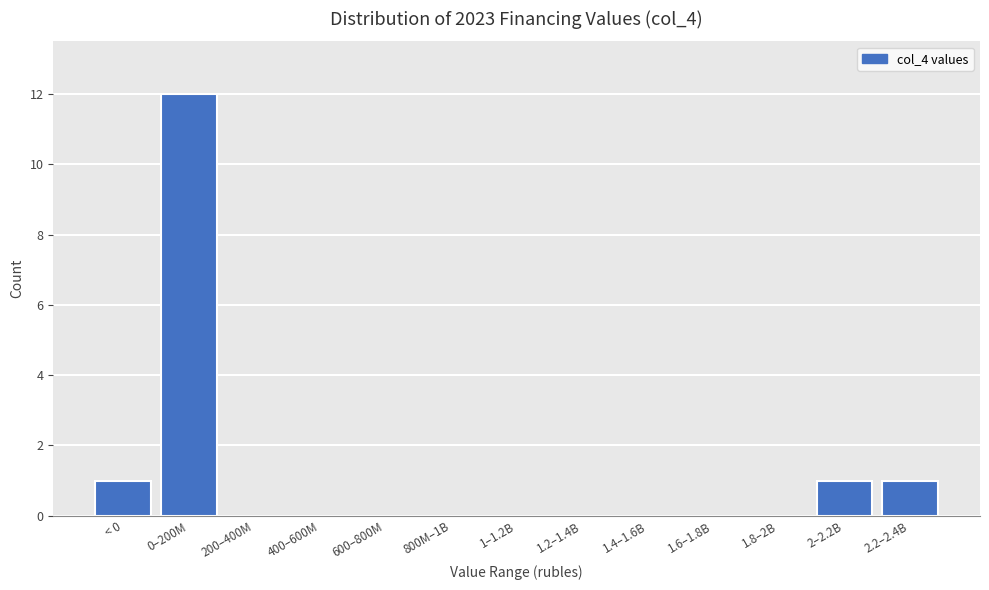

Reading left to right, extract all data points from this chart.

< 0=1	0–200M=12	200–400M=0	400–600M=0	600–800M=0	800M–1B=0	1–1.2B=0	1.2–1.4B=0	1.4–1.6B=0	1.6–1.8B=0	1.8–2B=0	2–2.2B=1	2.2–2.4B=1